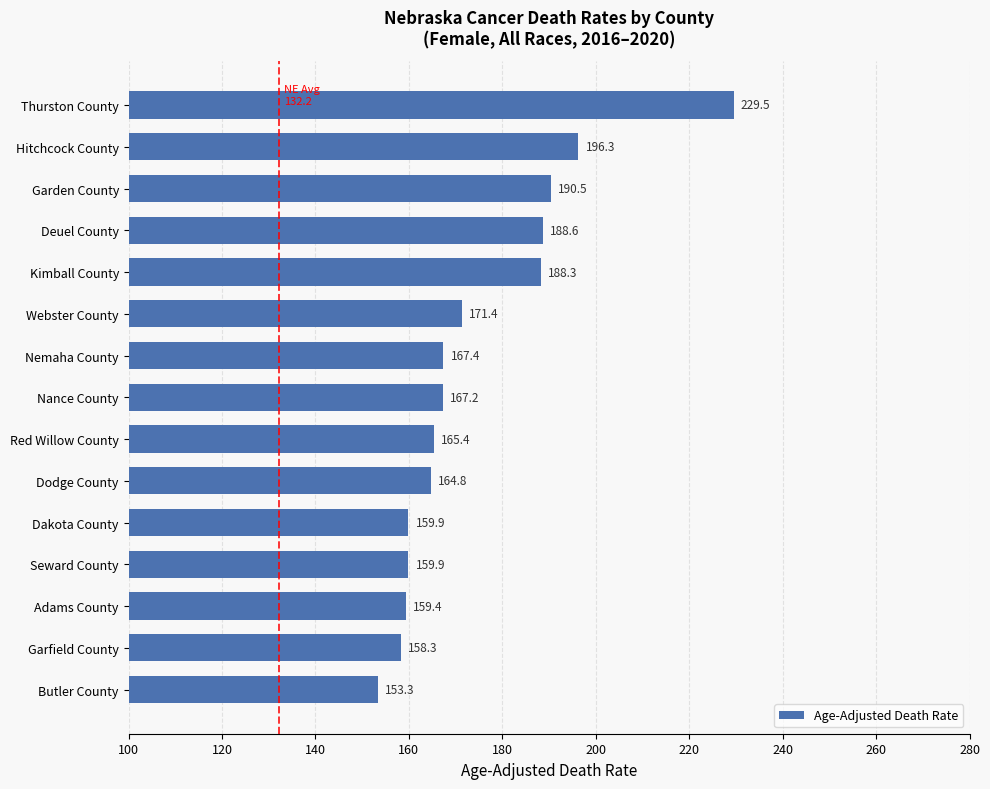

True or false: the data shows 165.4 at Red Willow County.

True